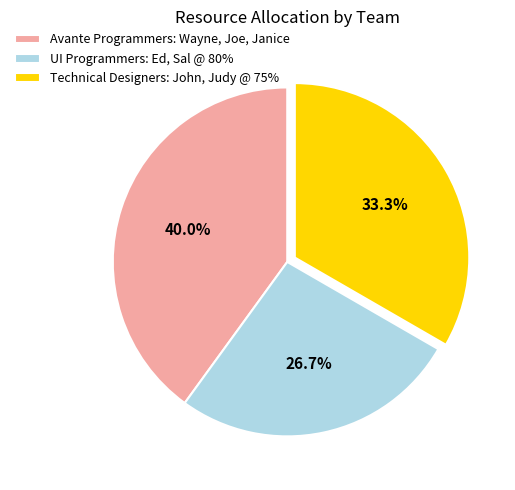

How much of the chart is everything except Technical Designers: John, Judy @ 75%?

66.7%